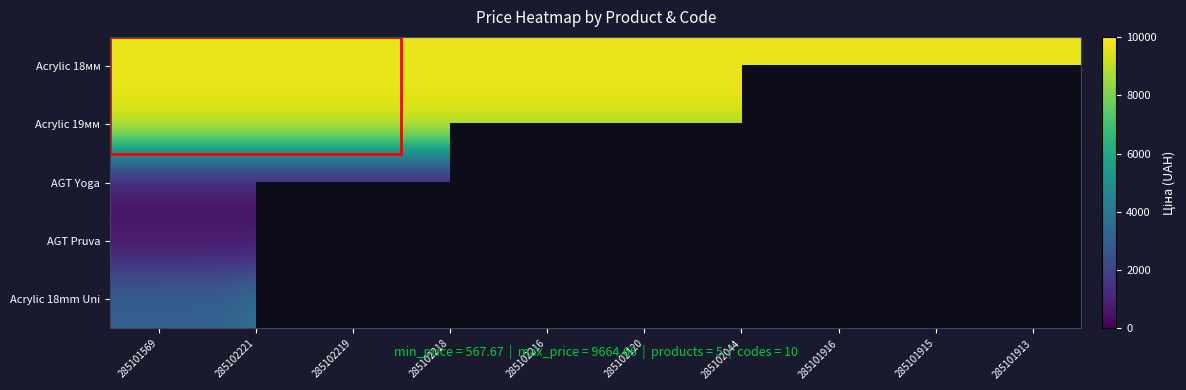

Between 285102218 and 285102216, which series saw the biggest shift?

Acrylic 18мм